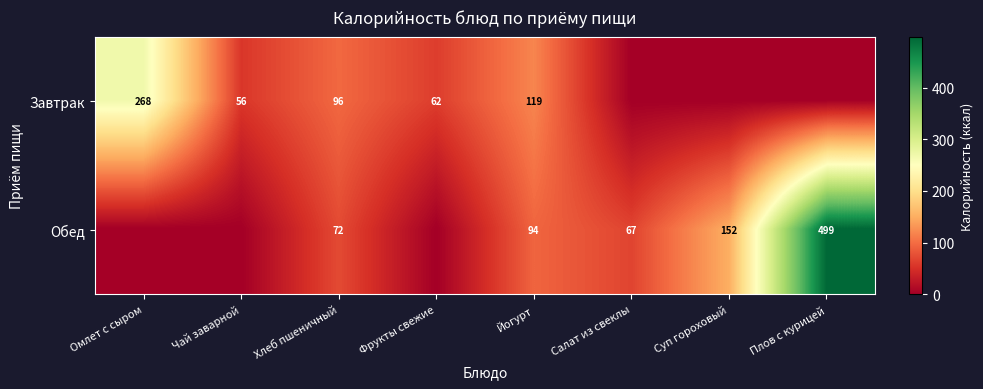

At Йогурт, list the series in order from smallest to largest.

Обед, Завтрак